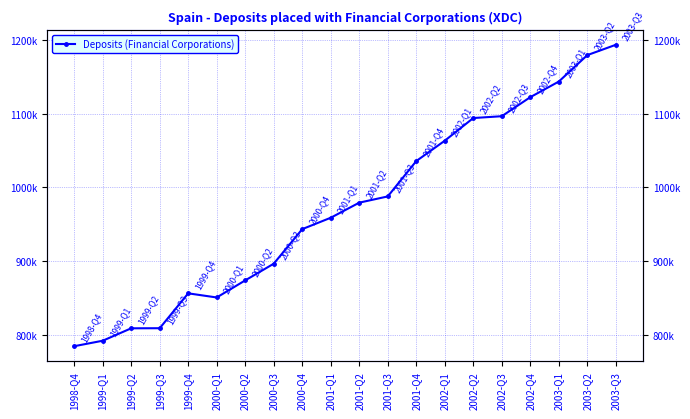

What position from the left is 2003-Q2?

19